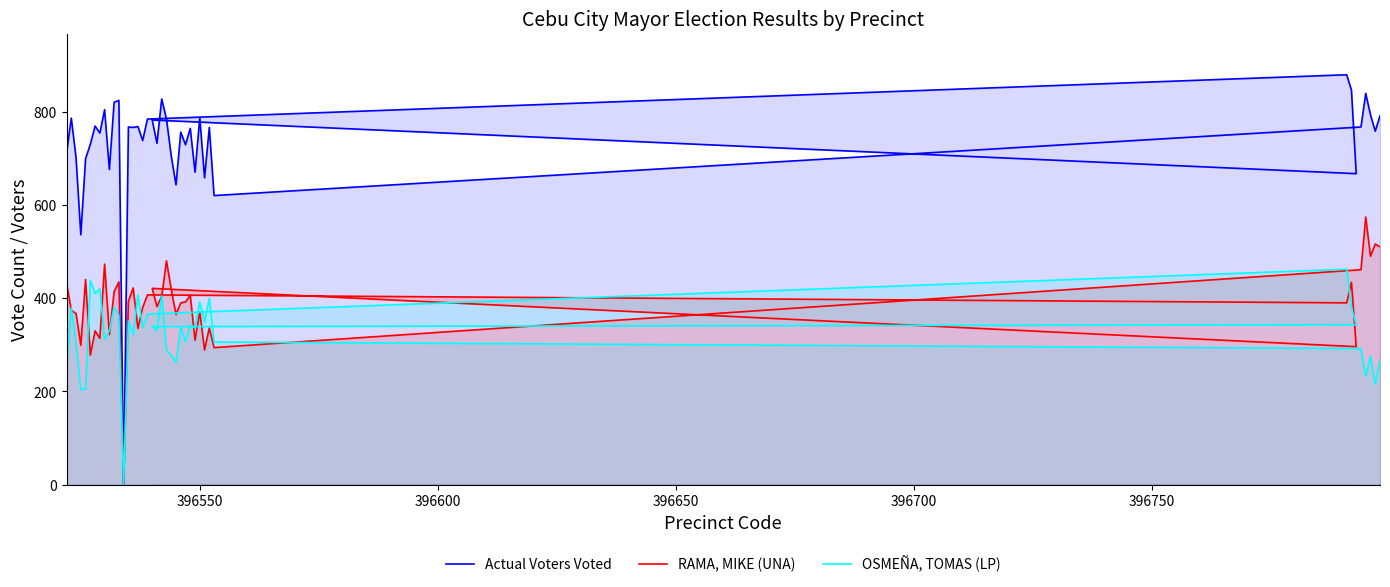

What is the sum of all OSMEÑA, TOMAS (LP) values?

12923